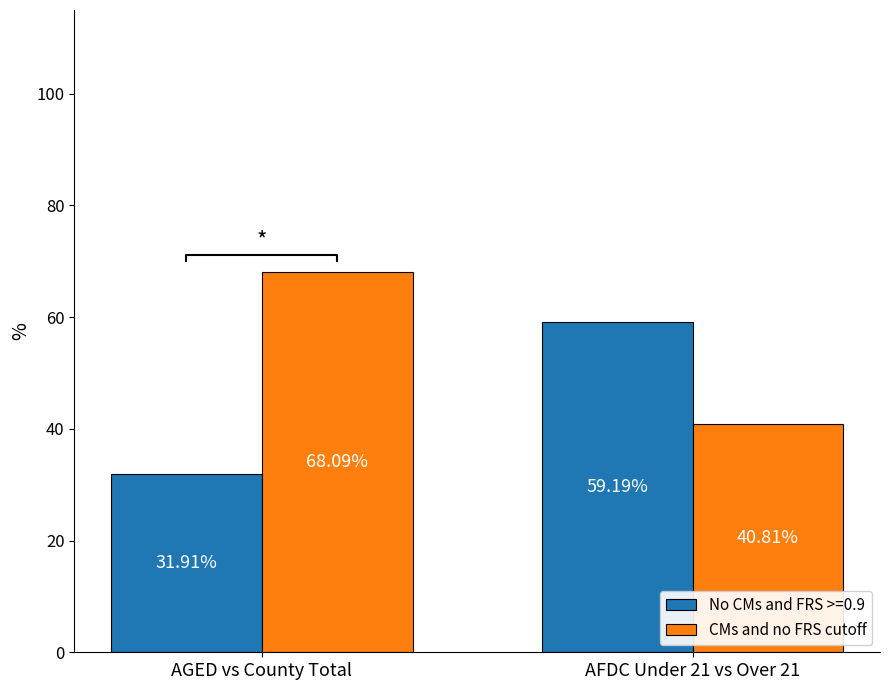

List the labels in order of CMs and no FRS cutoff value, largest first.

AGED vs County Total, AFDC Under 21 vs Over 21